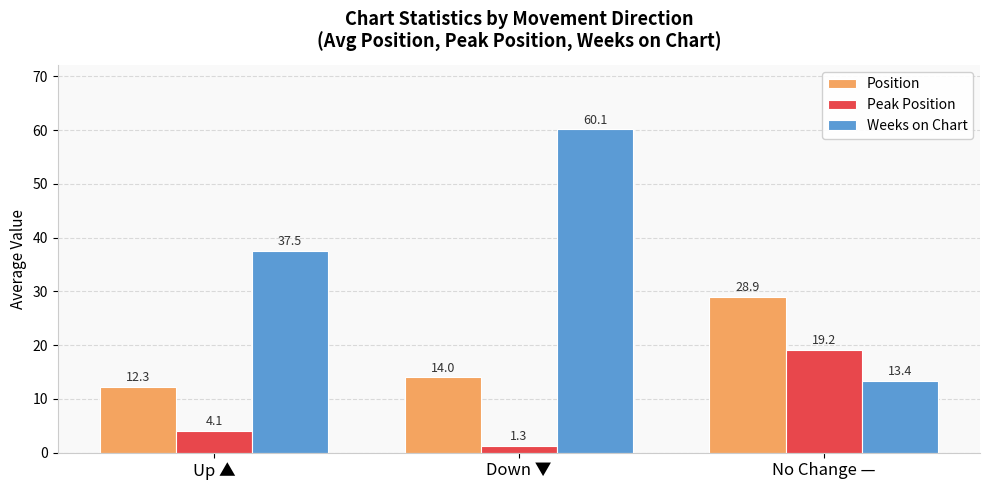

Which series has the widest spread of values?

Weeks on Chart